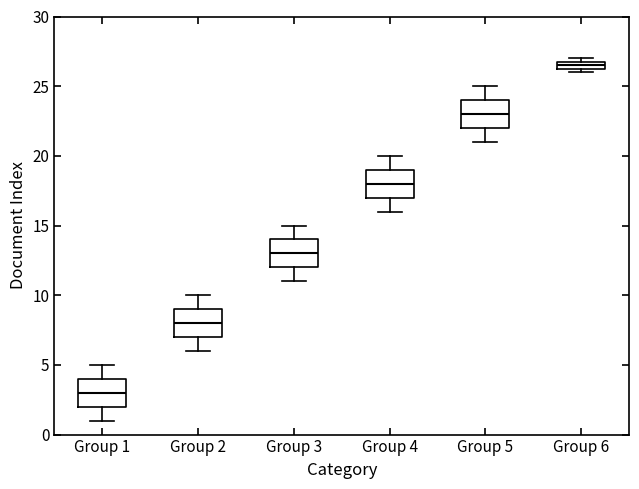

Which box's median line is the highest?

Group 6